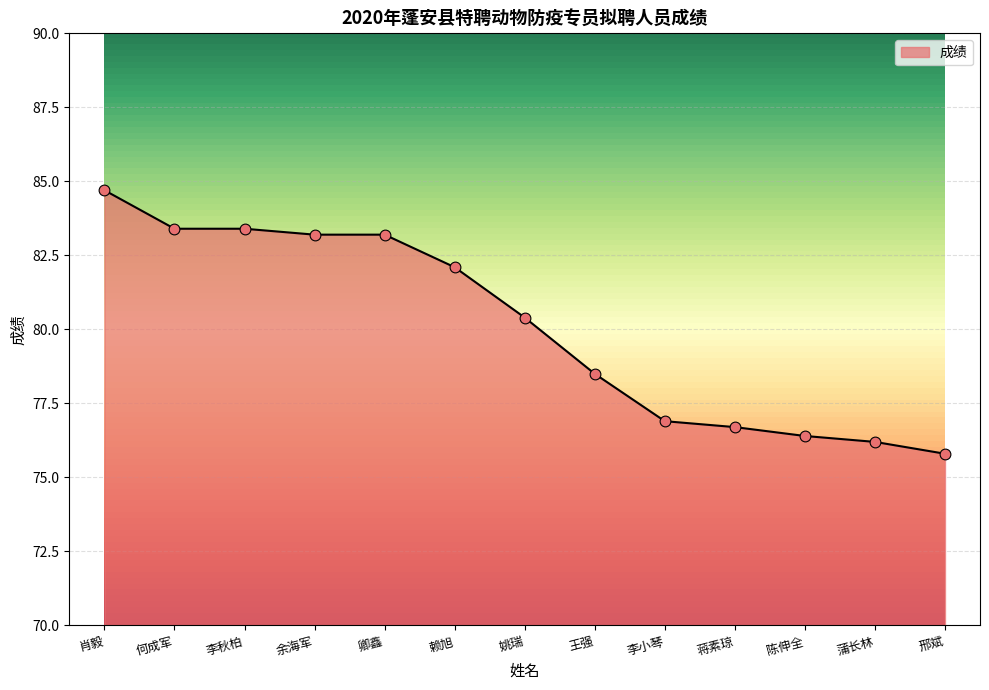

What is the change in value from 王强 to 蒋素琼?

-1.8